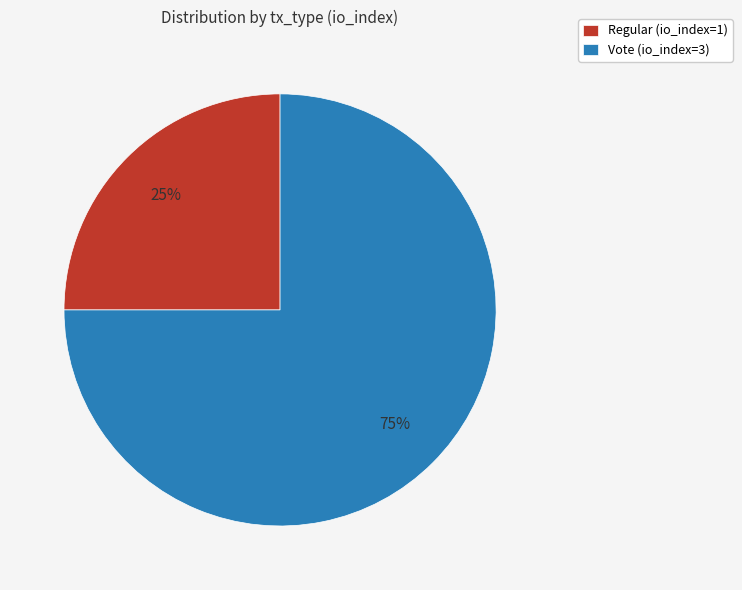

Combined, do Regular (io_index=1) and Vote (io_index=3) account for over 50%?

Yes